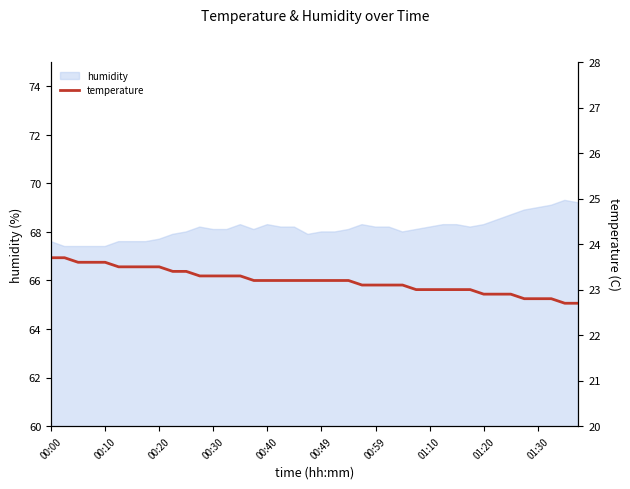

What is the change in value from 11 to 26?

-0.2